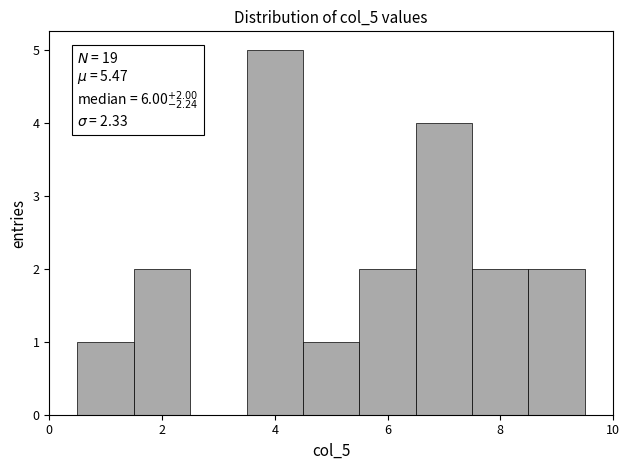

Over which range of the x-axis is the bar tallest?

3.5 to 4.5